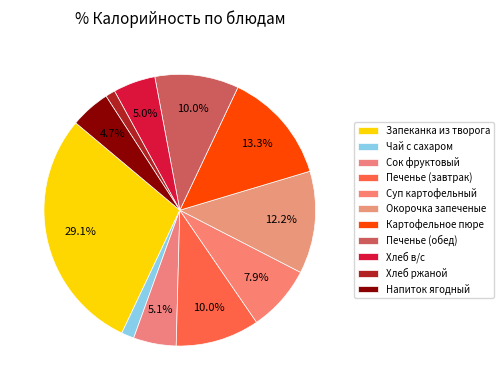

To the nearest percent, what portion does Печенье (обед) represent?

10%